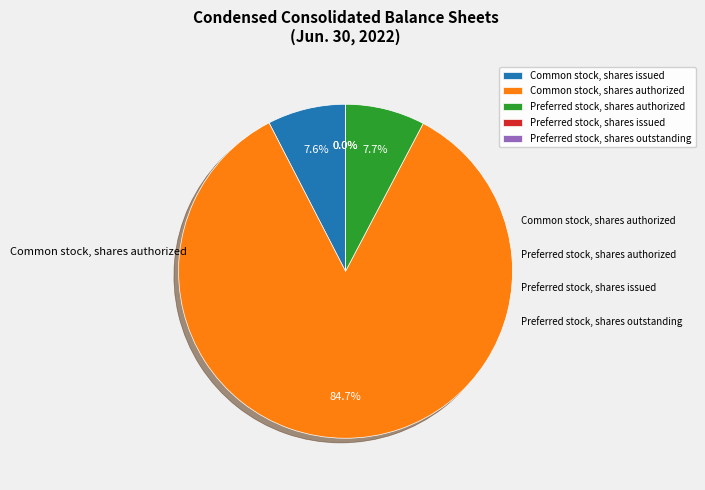

To the nearest percent, what percentage of the pie is Preferred stock, shares authorized?

8%